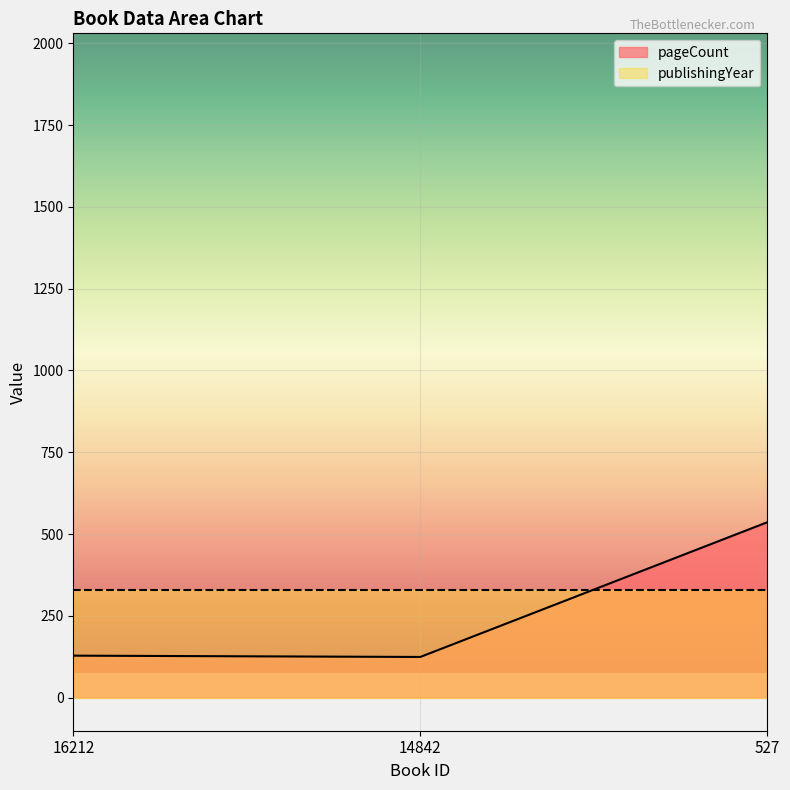

What is the ratio of the value at 14842 to the value at 16212?

1.0